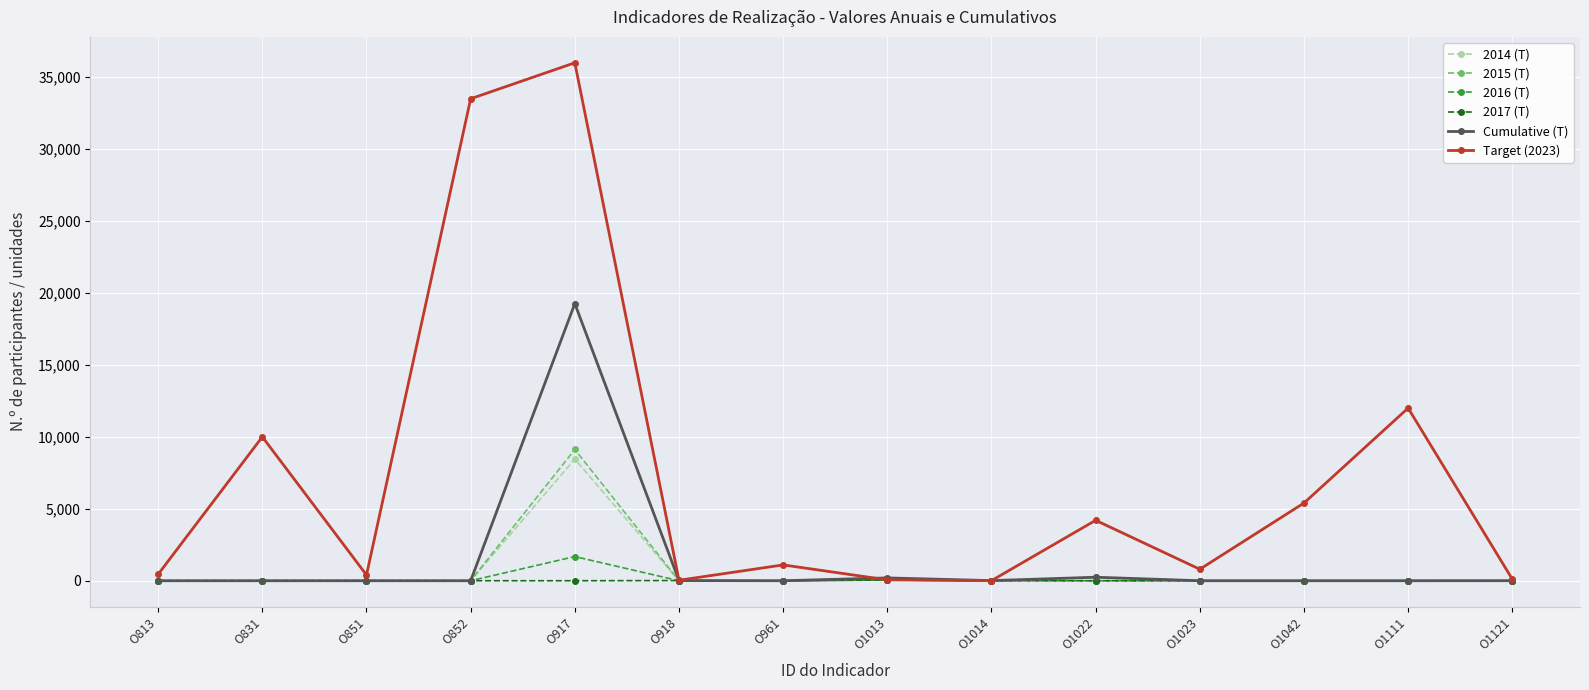

Which series has the largest total across all categories?

Target (2023)